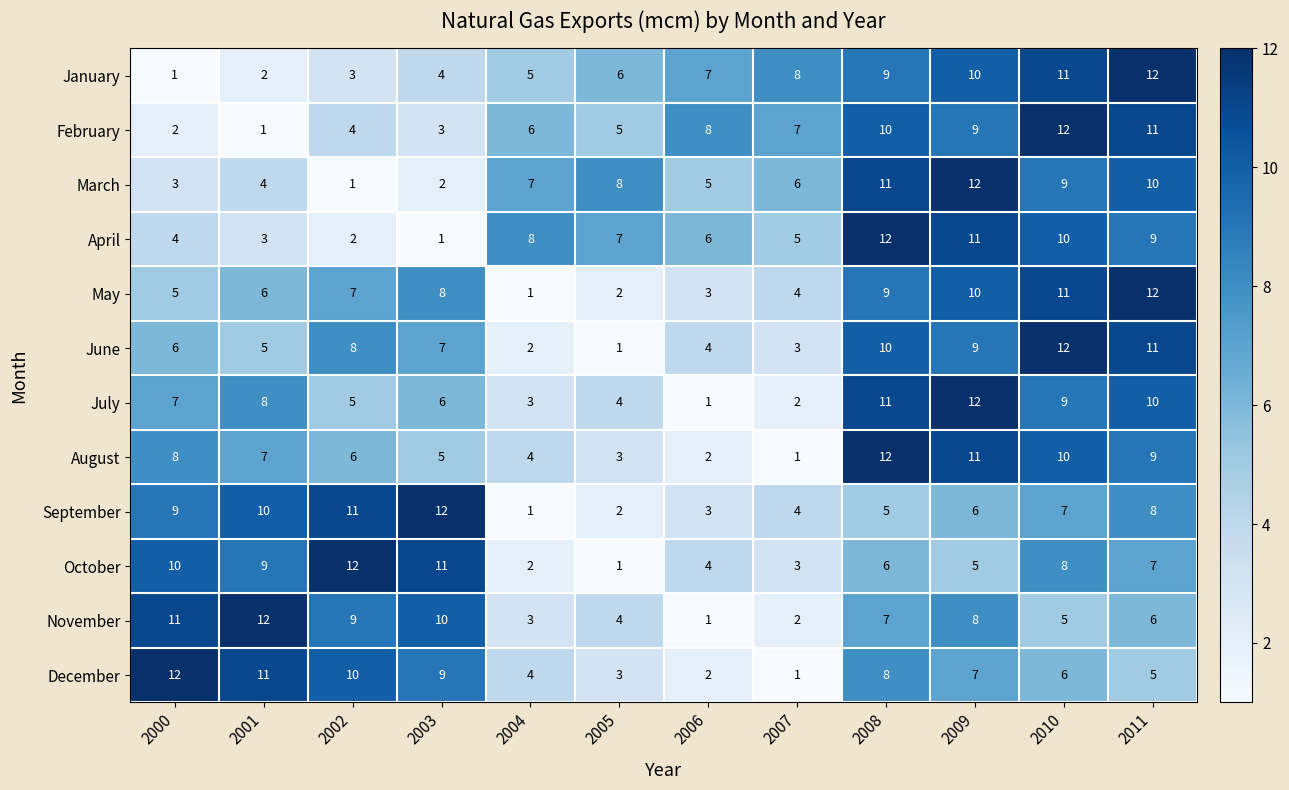

What is the sum of all January values?

78